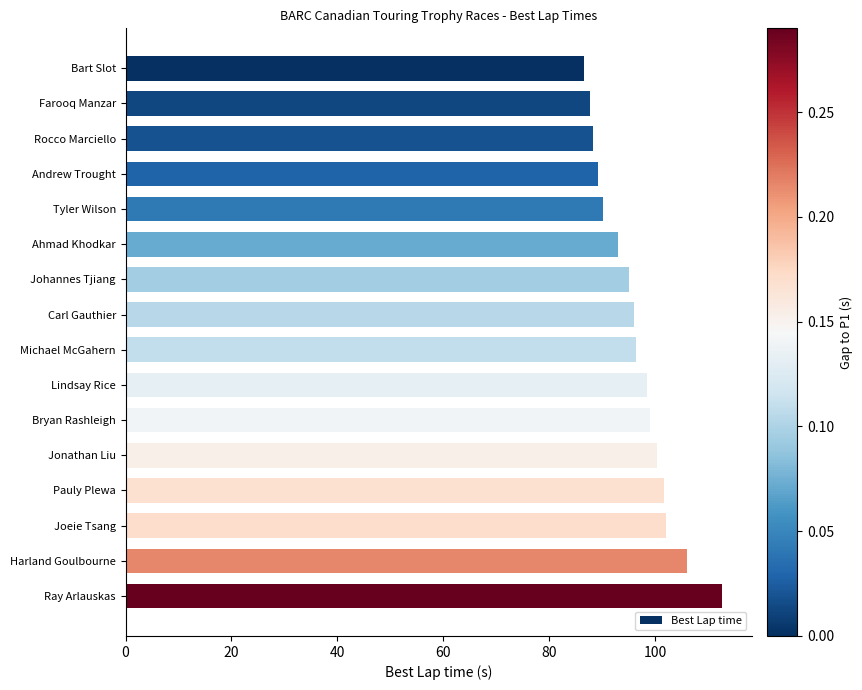

Read the value at Ray Arlauskas.

112.6